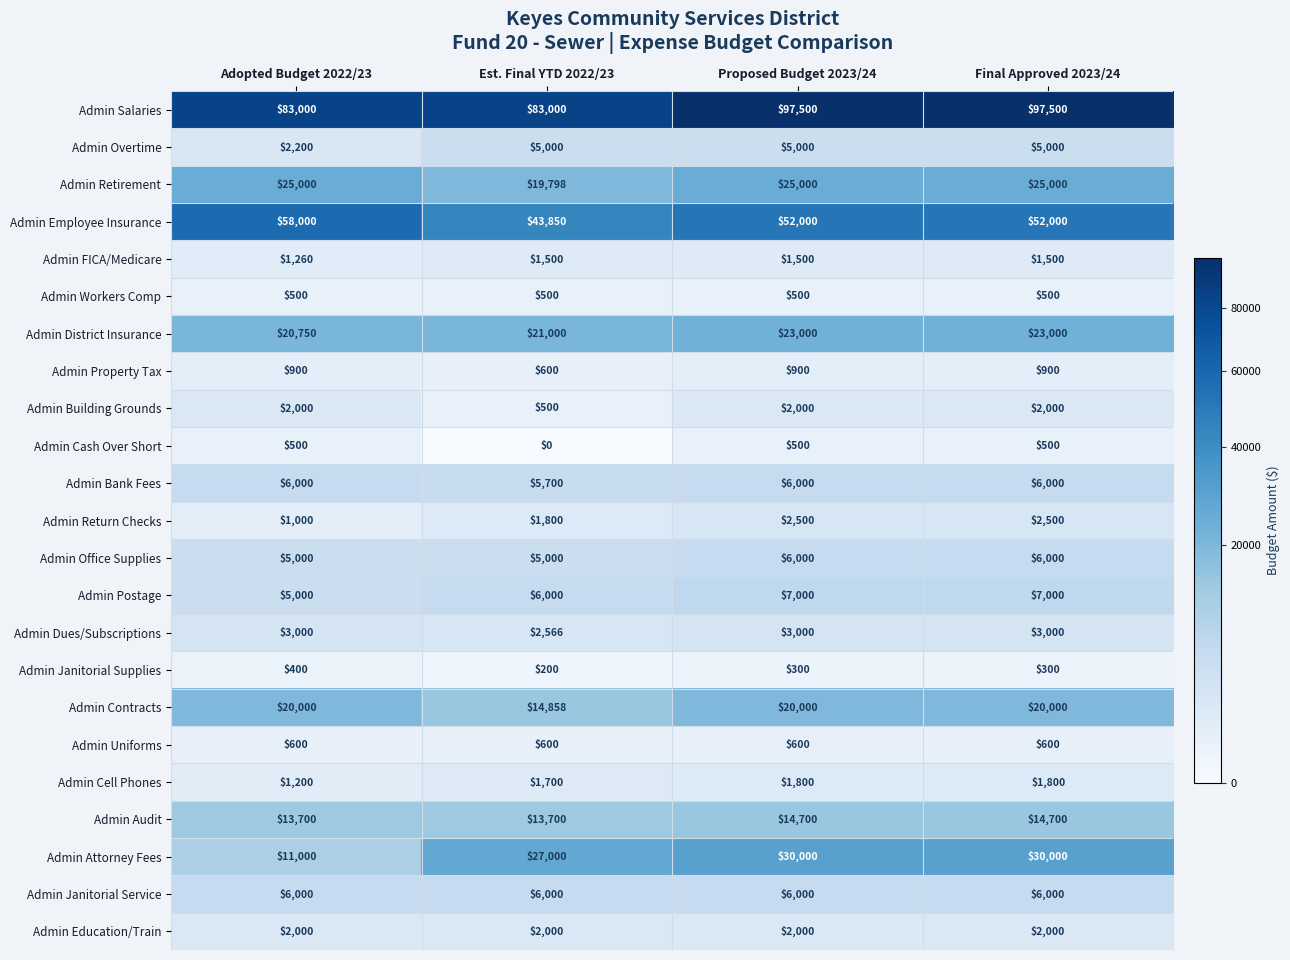

Which series has the largest total across all categories?

Admin Salaries